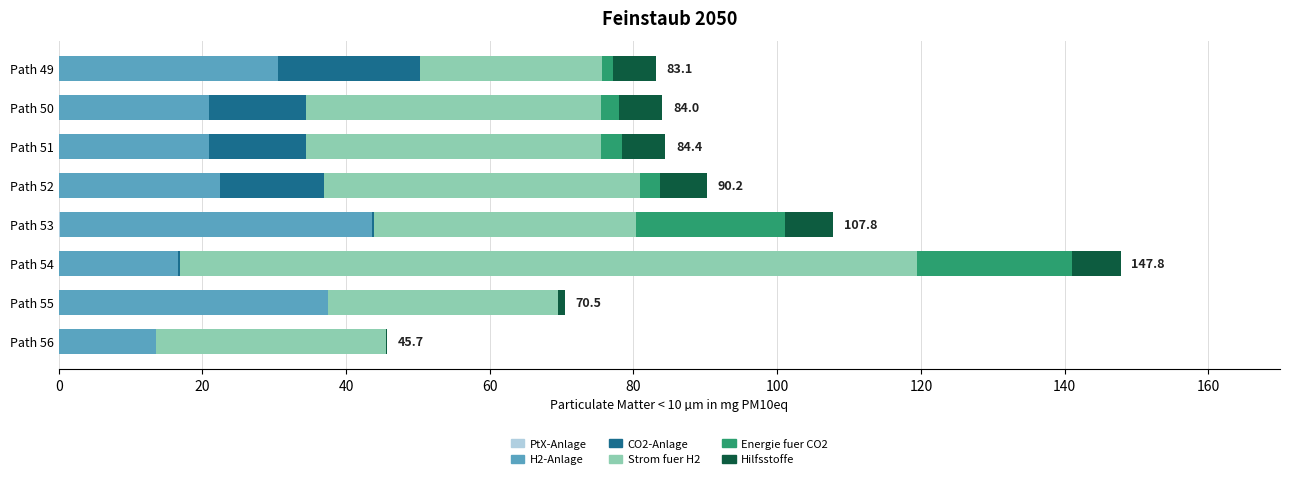

How many distinct data groups are displayed?

6